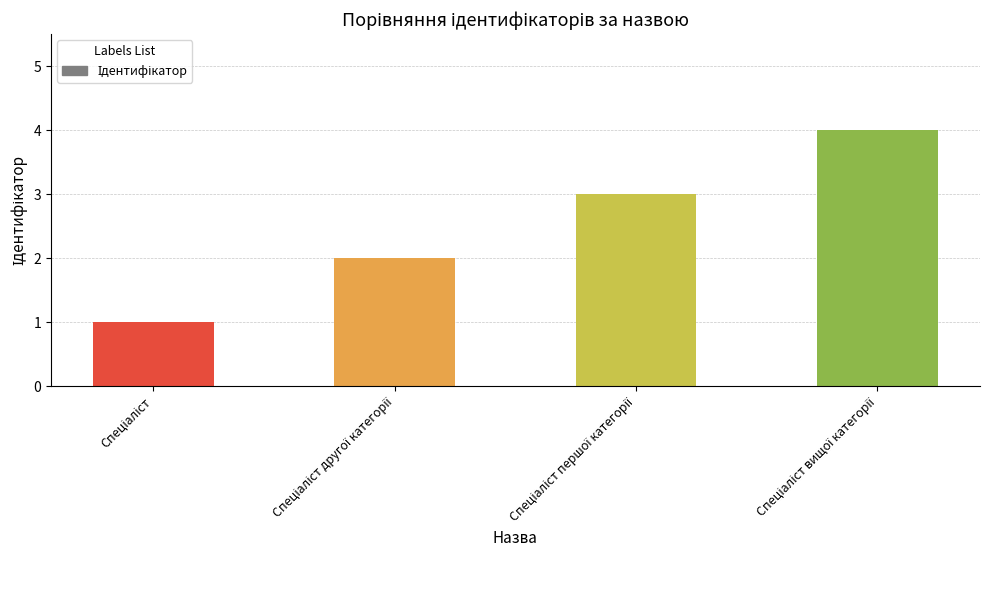

What is the smallest value displayed?

1